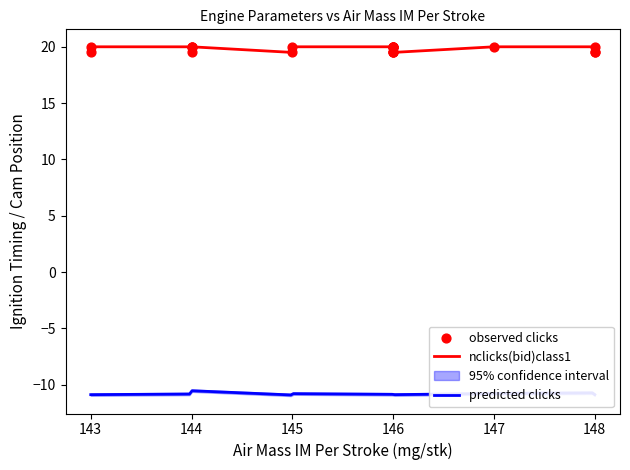

True or false: predicted clicks and nclicks(bid)class1 cross at least once.

False